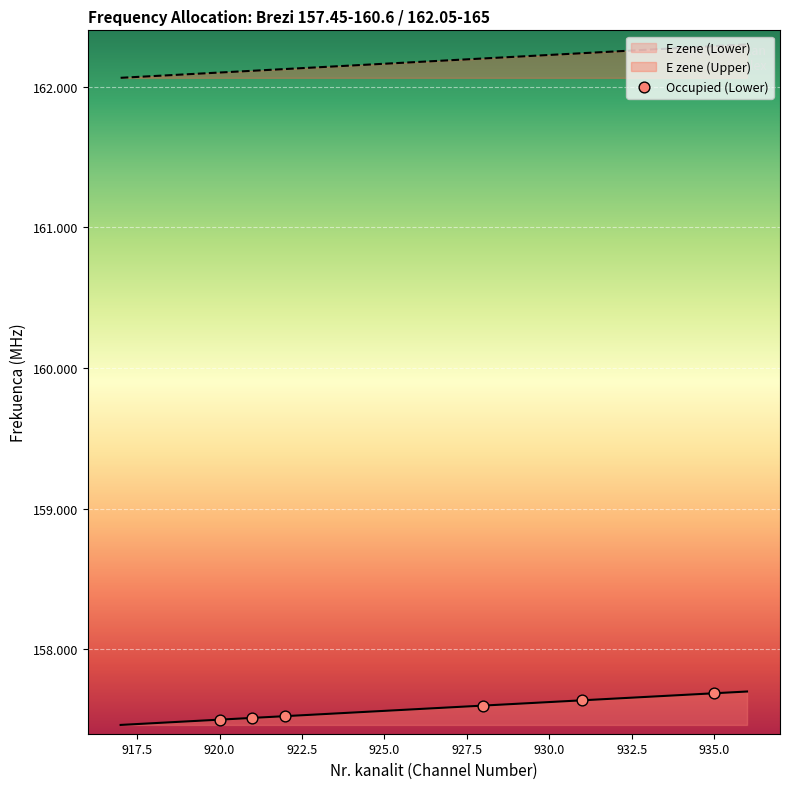

What is the total value across all series at 931?

319.9